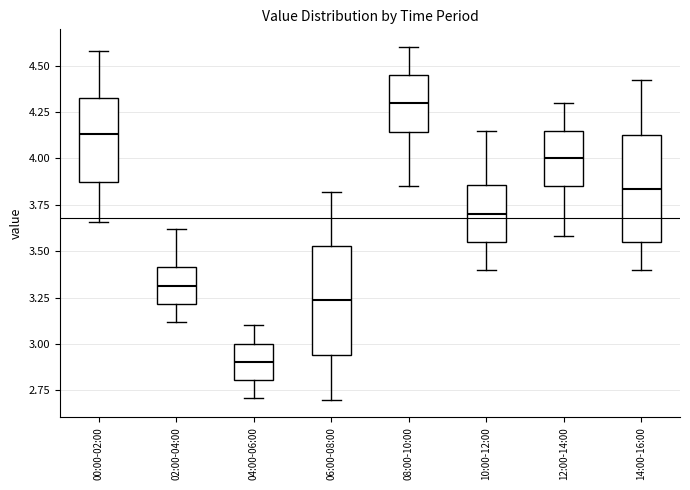

Where is the lower edge of the box for 00:00-02:00 on the y-axis? The values are not printed on the chart, so give them approximately, as read against the axis.

3.90